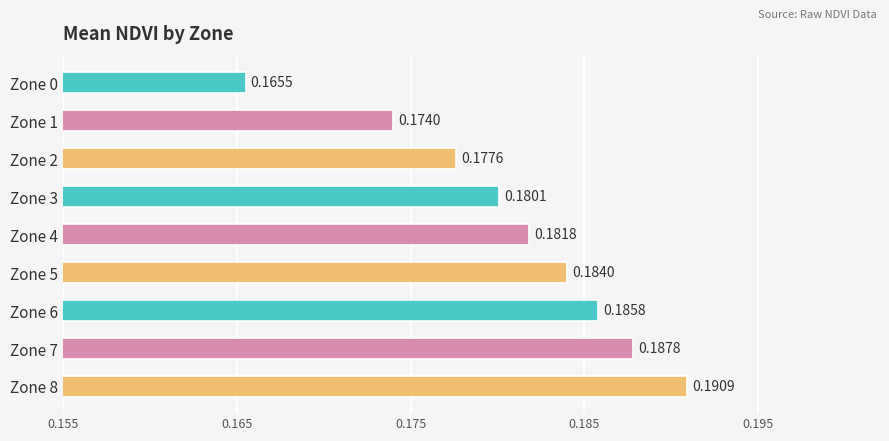

Which has a higher value, Zone 1 or Zone 8?

Zone 8